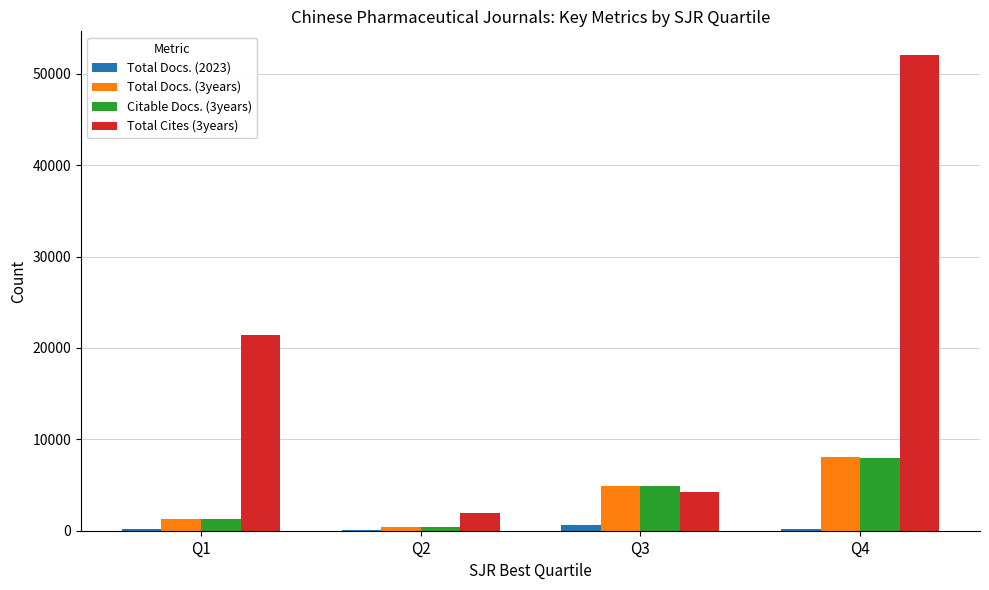

Between Q2 and Q4, which series saw the biggest shift?

Total Cites (3years)